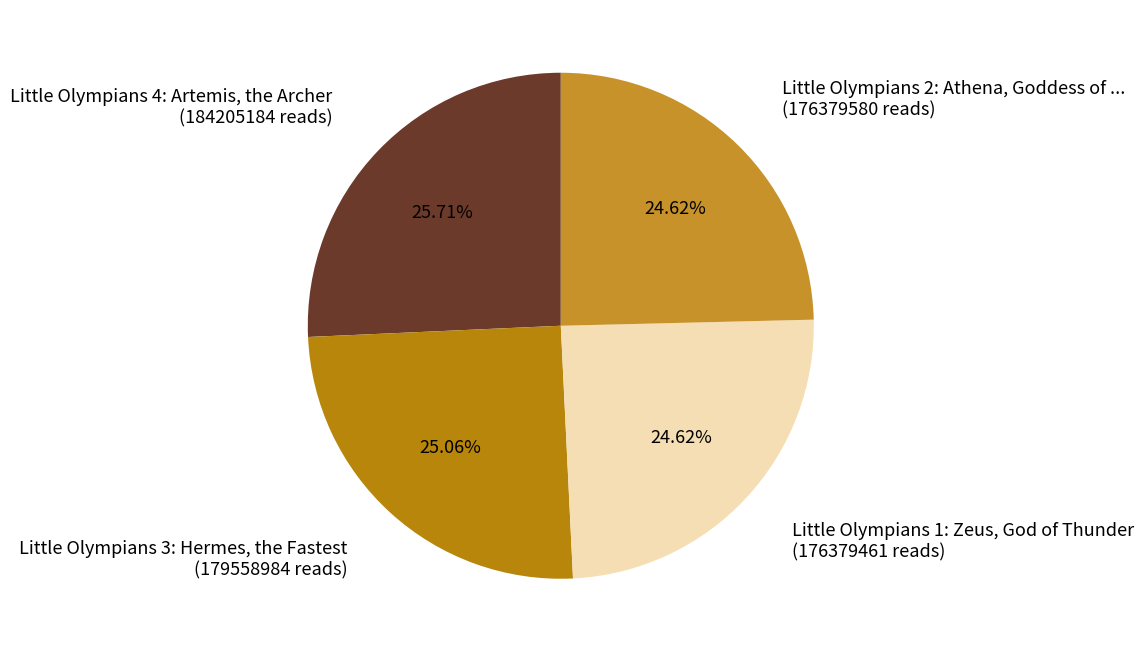

Which slice is the largest?

Little Olympians 4: Artemis, the Archer